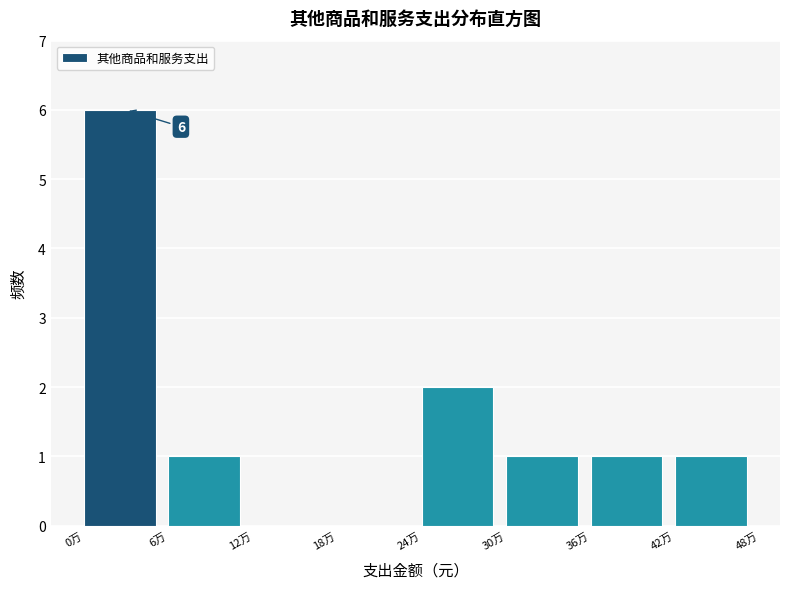

Reading left to right, extract all data points from this chart.

0万=6	6万=1	12万=0	18万=0	24万=2	30万=1	36万=1	42万=1